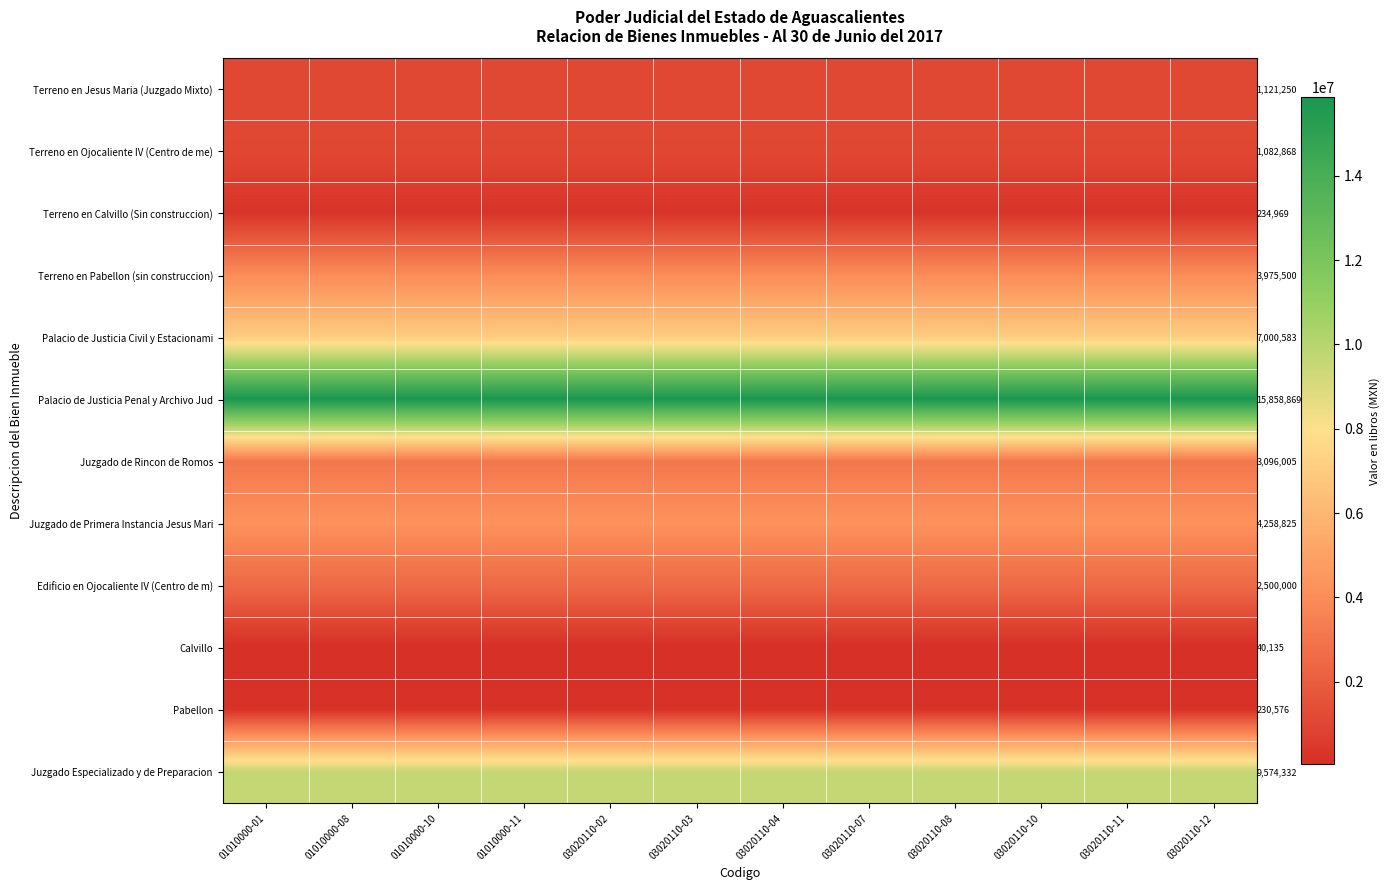

Rank the categories by Terreno en Calvillo (Sin construccion) value from highest to lowest.

01010000-01, 01010000-08, 01010000-10, 01010000-11, 03020110-02, 03020110-03, 03020110-04, 03020110-07, 03020110-08, 03020110-10, 03020110-11, 03020110-12